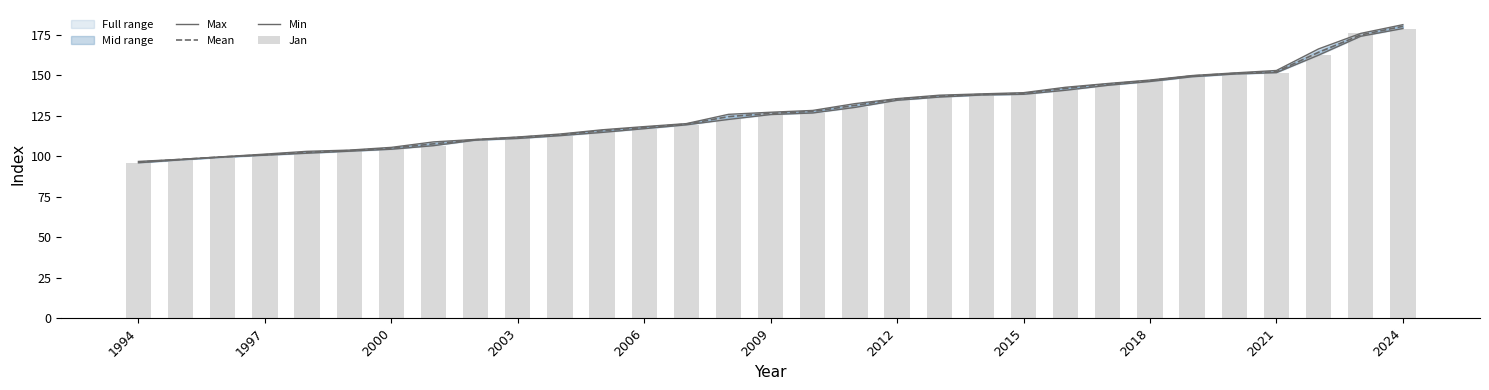

What is the maximum value for Mean?

180.2